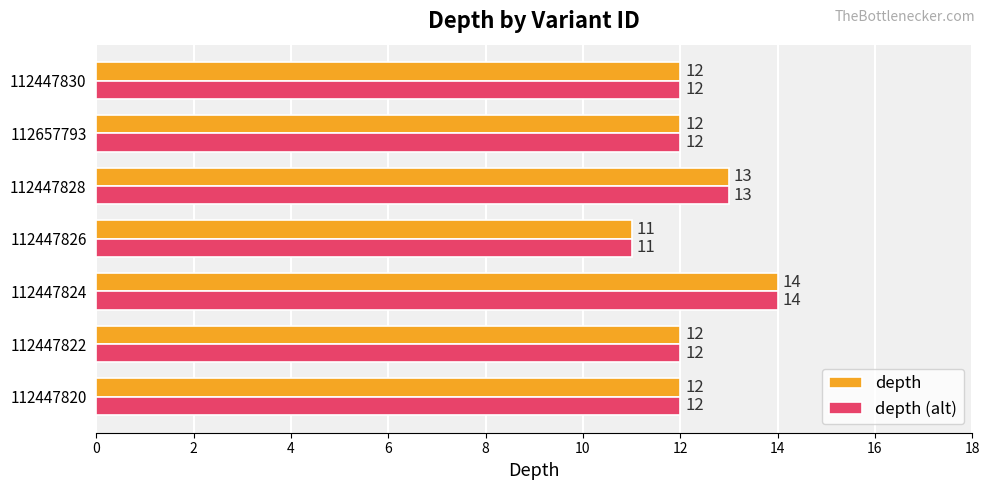

What is the highest value of the depth series?

14